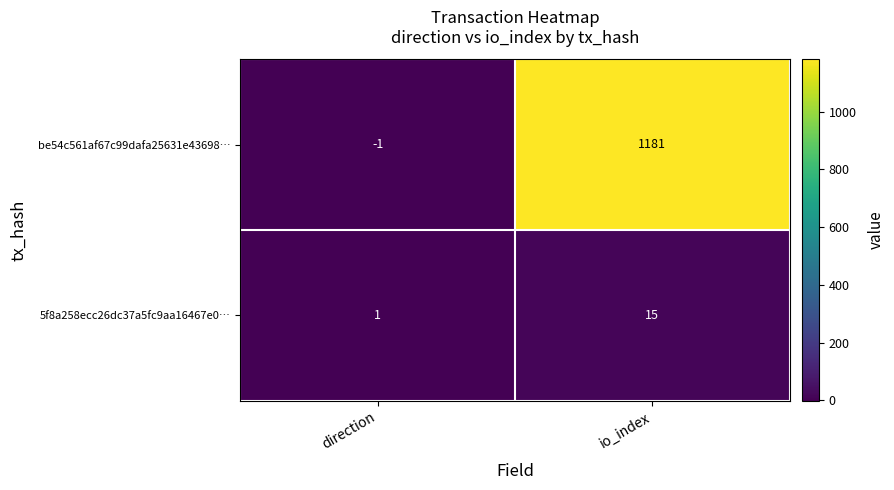

Is it true that be54c561af67c99dafa25631e43698… equals 0 at direction?

False